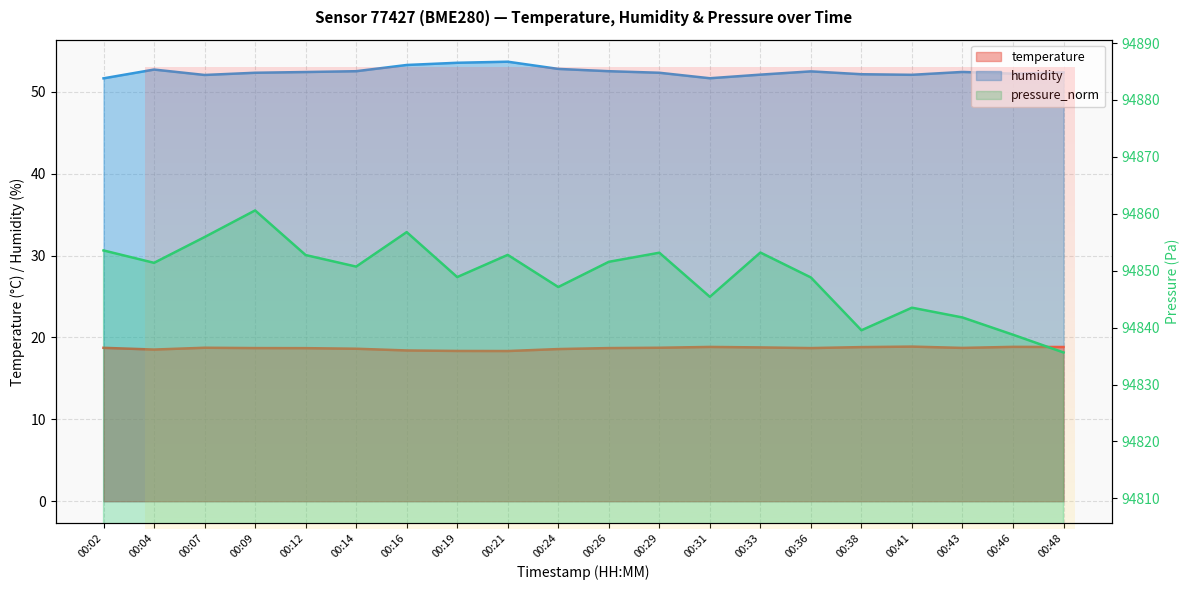

What are all the series names shown in the legend?

temperature, humidity, pressure_norm